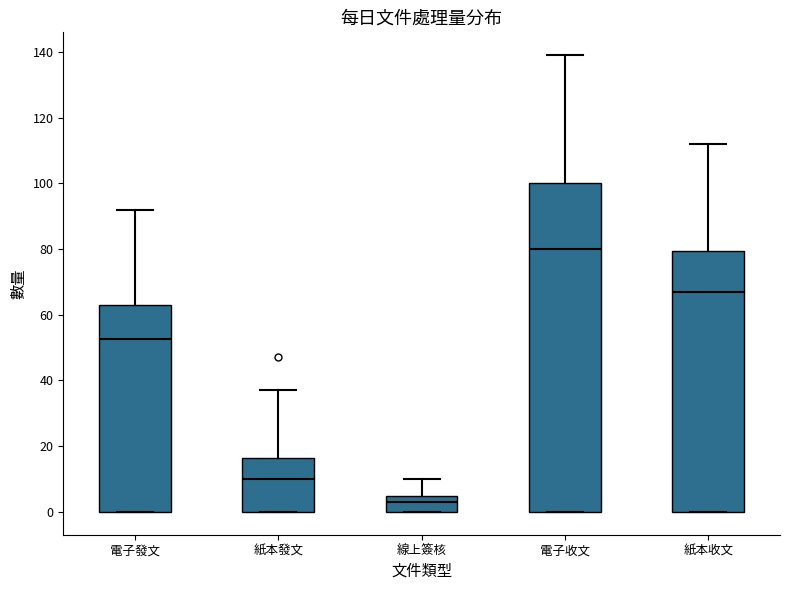

Where does the upper whisker of the box for 紙本收文 end on the y-axis? The values are not printed on the chart, so give them approximately, as read against the axis.

112